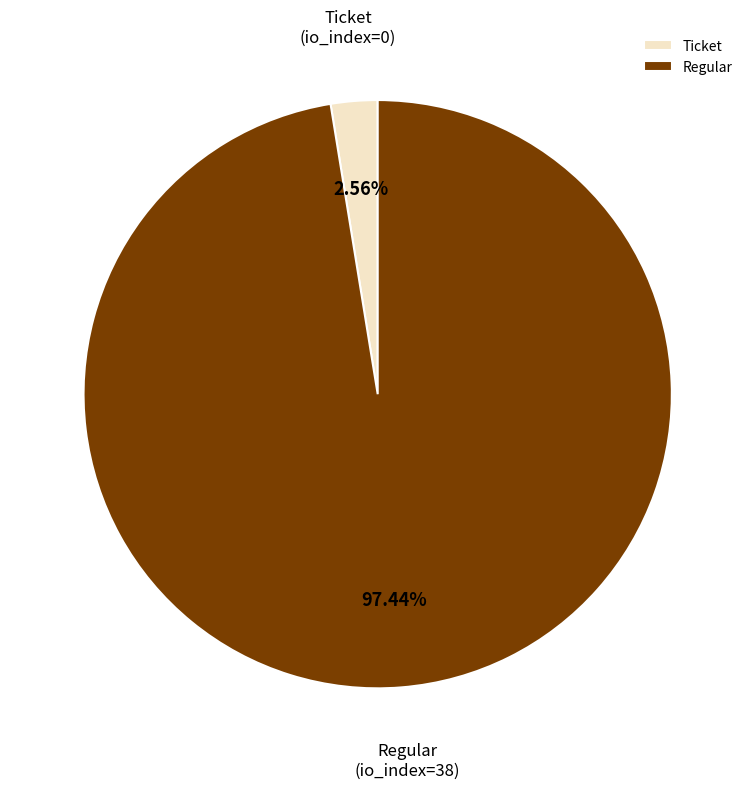

Which category accounts for the majority?

Regular